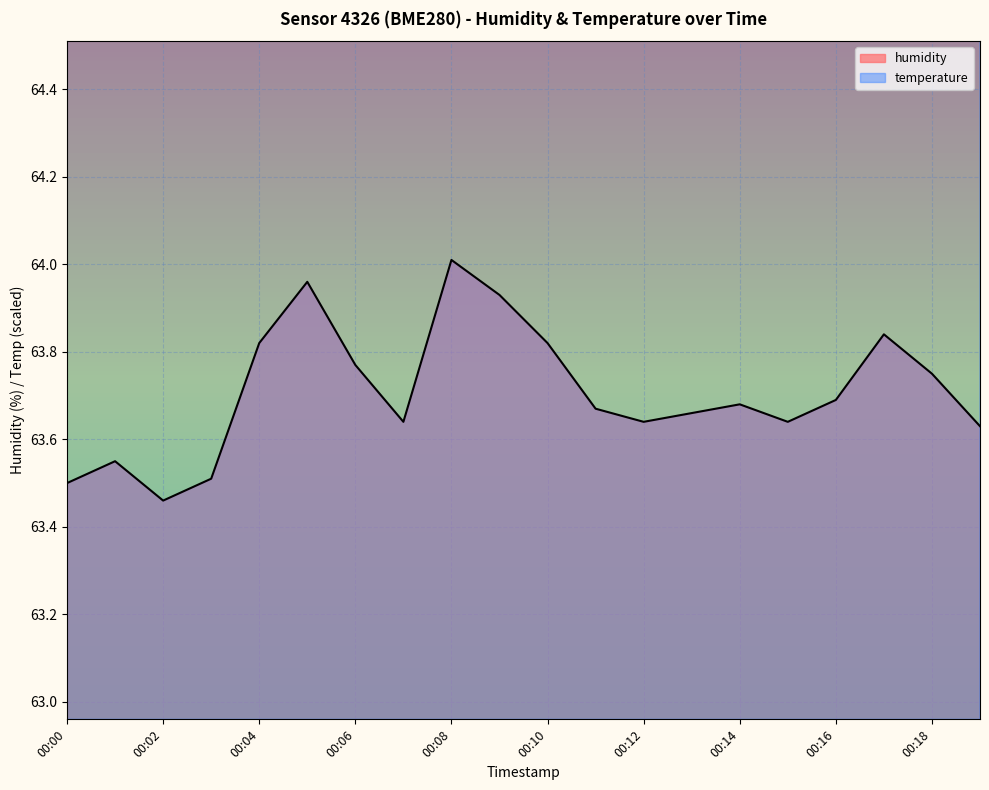

Where is humidity nearest to the value 63?

00:02